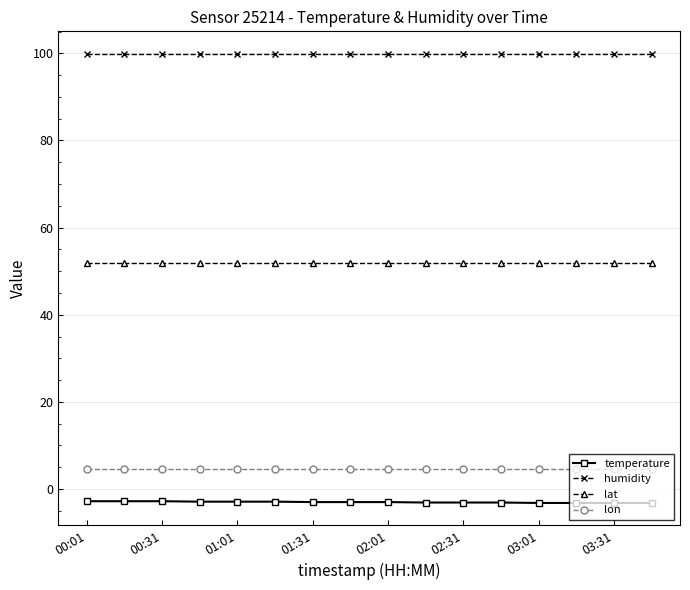

True or false: lon and temperature cross at least once.

False